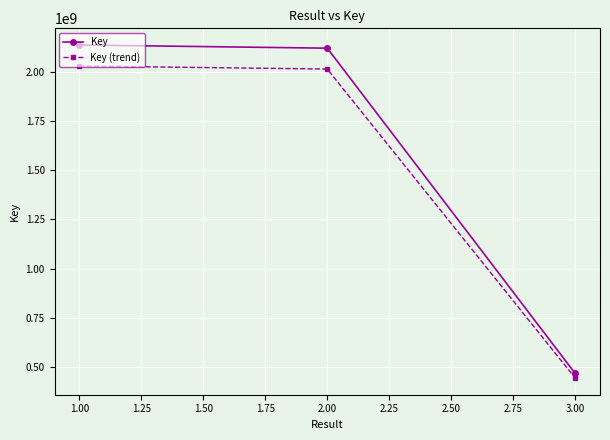

At which label does Key (trend) first exceed 2012887338?

1.00